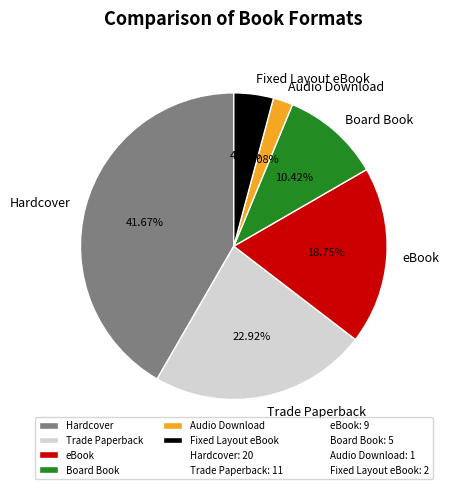

Combined, do Audio Download and Fixed Layout eBook account for over 50%?

No